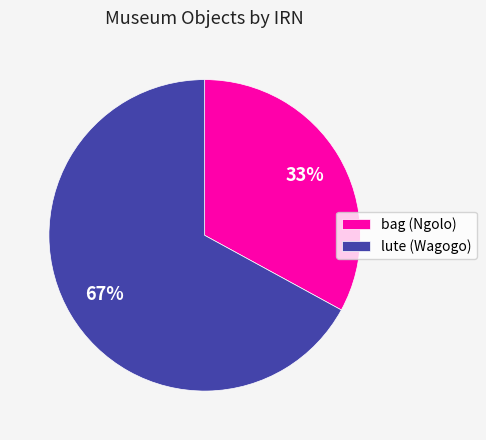

The bag (Ngolo) slice represents 33% of the pie. True or false?

True